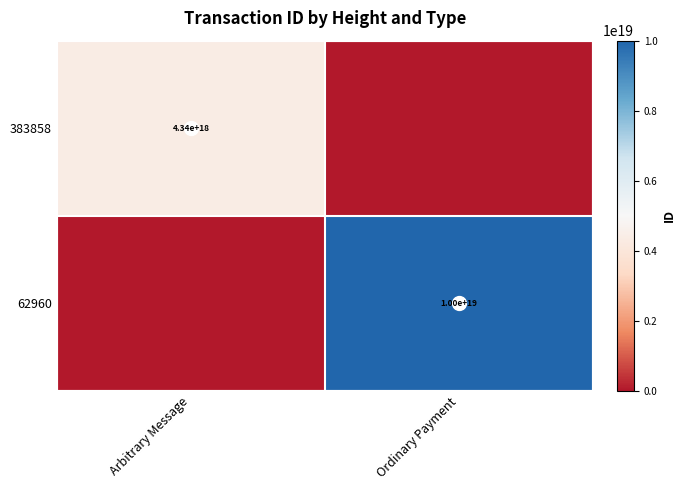

Between Ordinary Payment and Arbitrary Message, which is larger?

Arbitrary Message